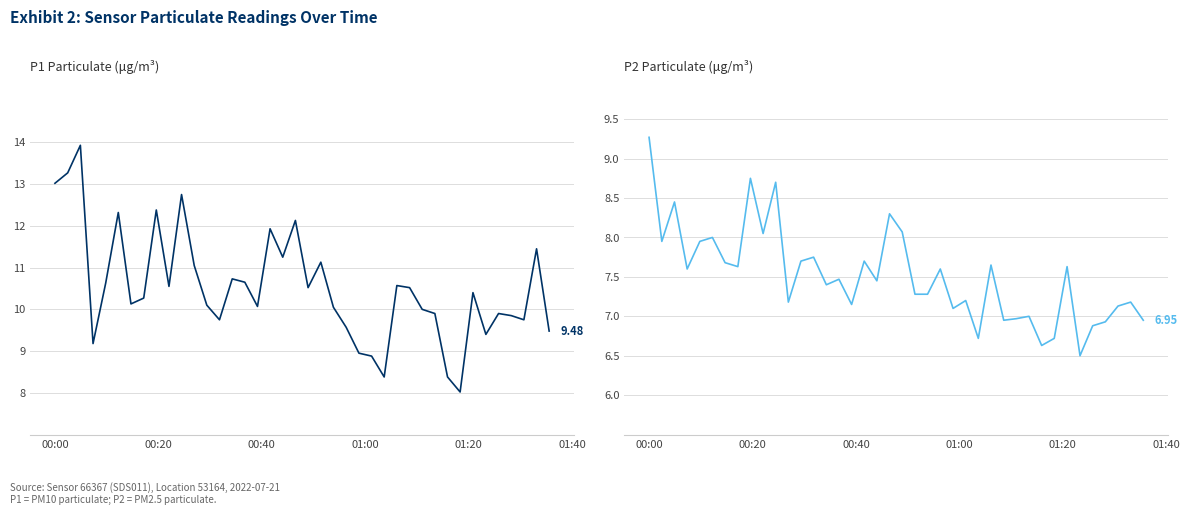

In P1, how many points are lower than both neighbors (excluding endpoints)?

11